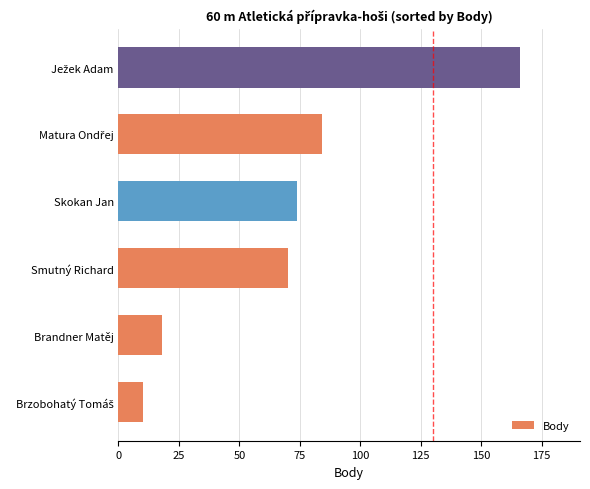

What is the minimum value shown in the chart?

10